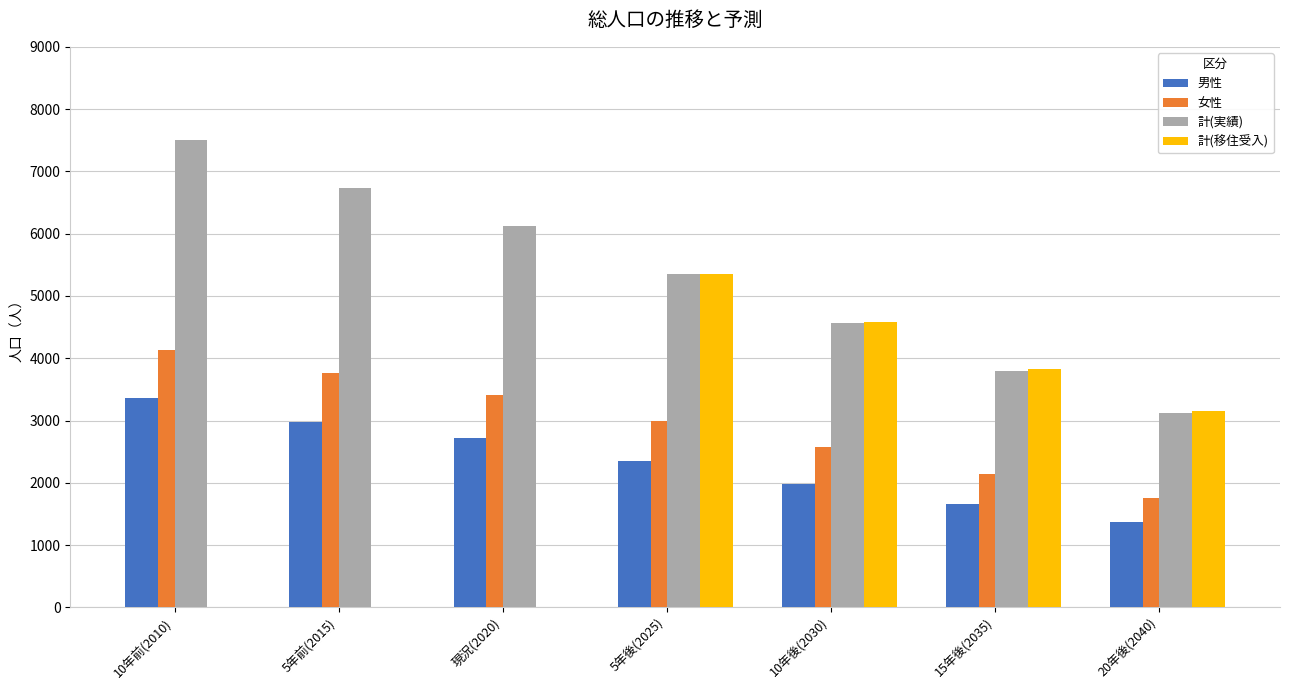

Read the 女性 value at 5年前(2015).

3756